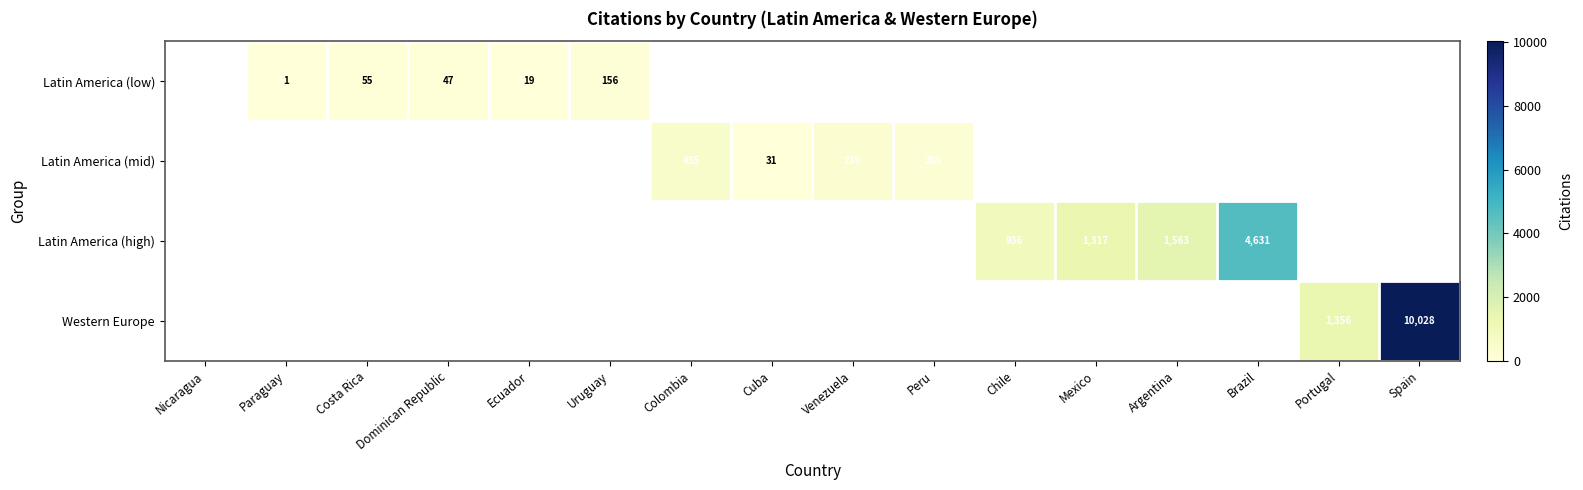

Is it true that Western Europe equals 10028 at Spain?

True